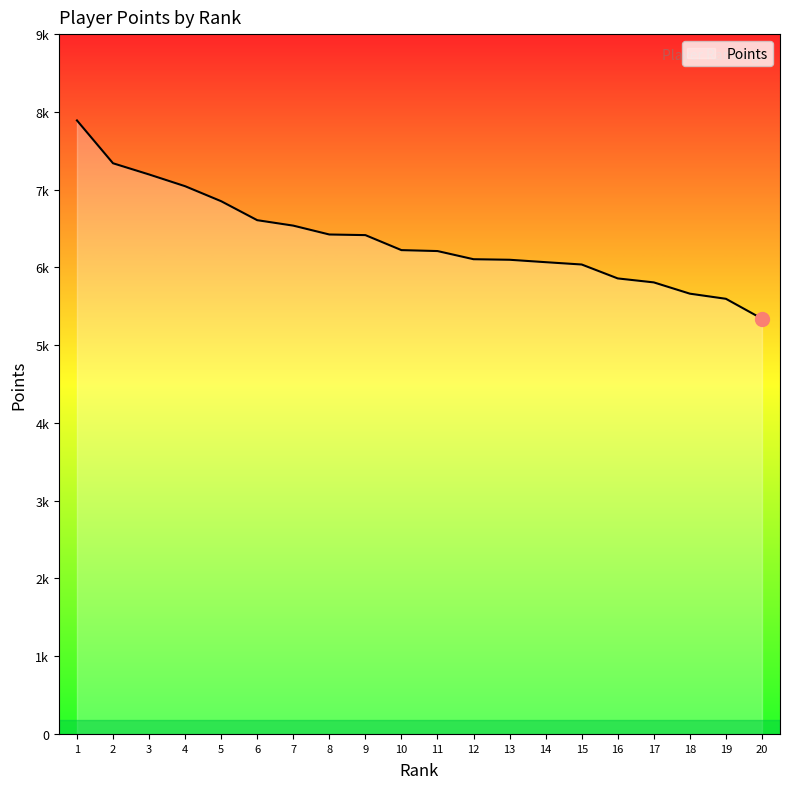

Does the chart have visible grid lines?

No